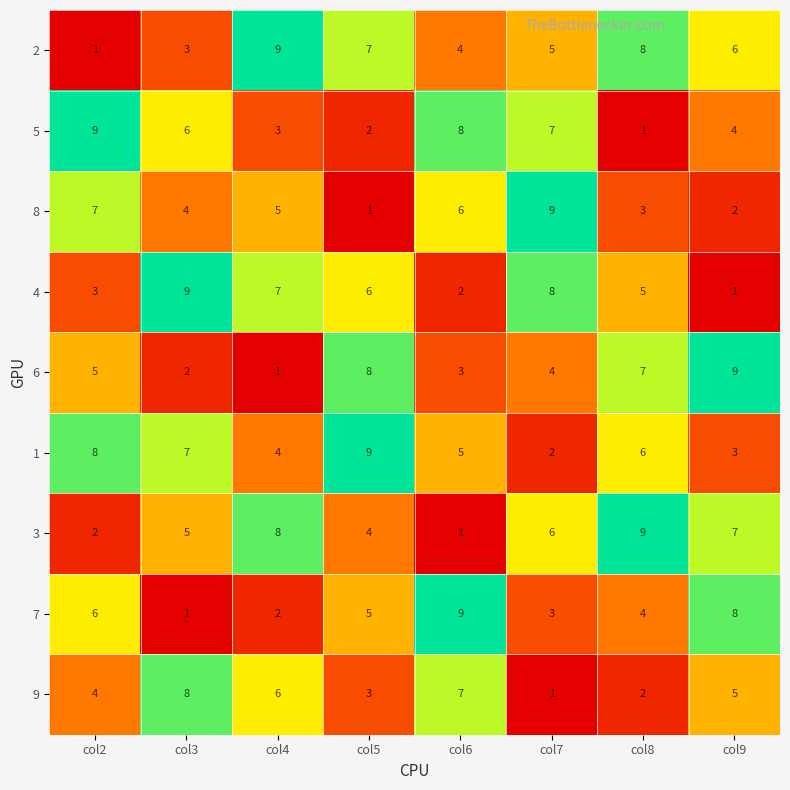

What is the difference between the second highest and second lowest values in the 3 series?

6